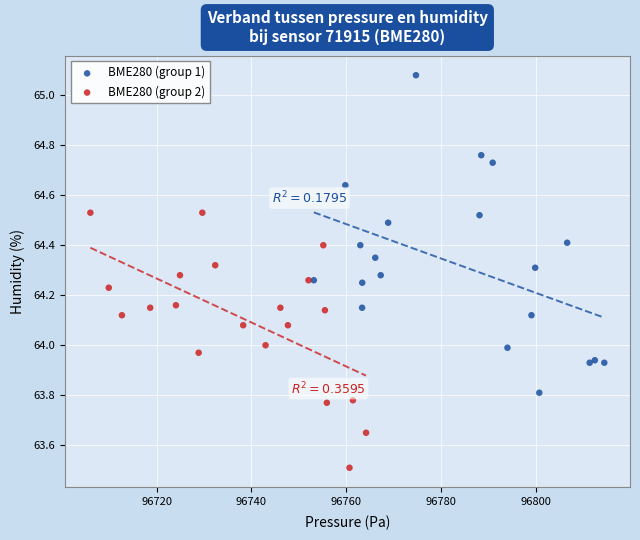

Which series reaches the maximum Y coordinate?

BME280 (group 1)